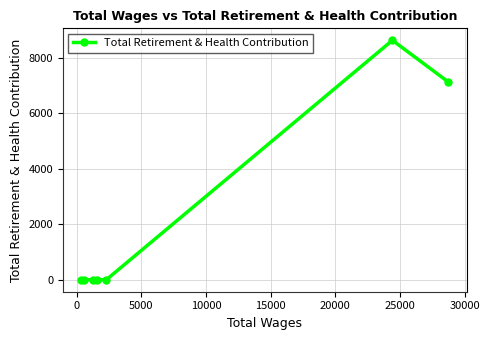

What is the difference between the maximum and second lowest values?

8623